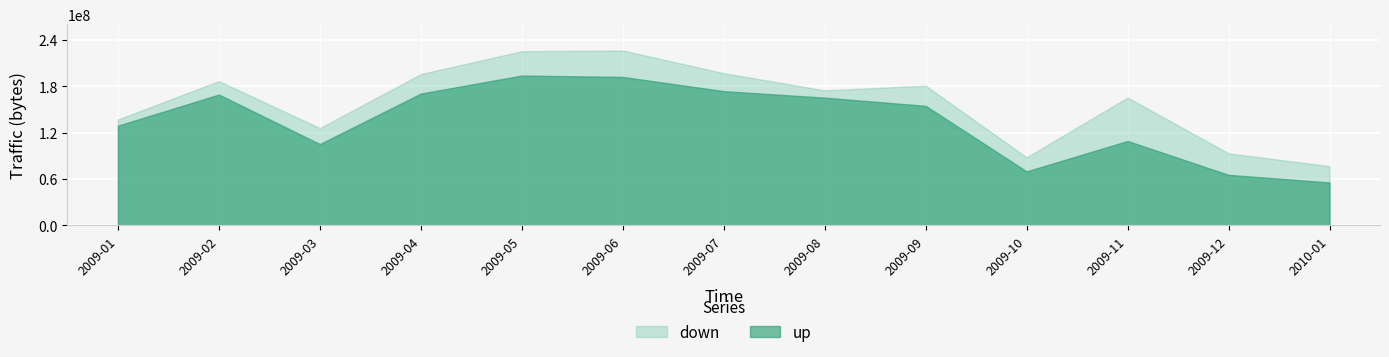

What are all the series names shown in the legend?

down, up